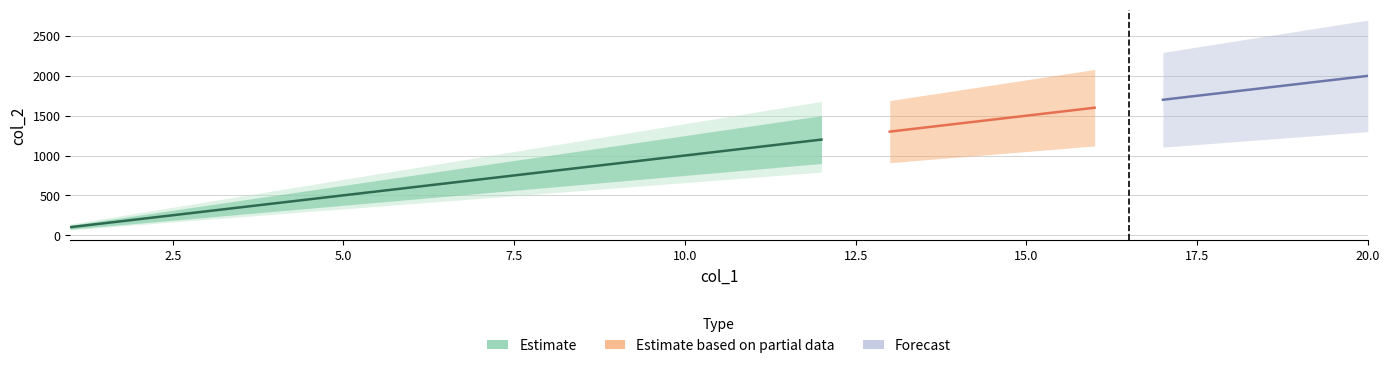

How many values are below 1100?

10